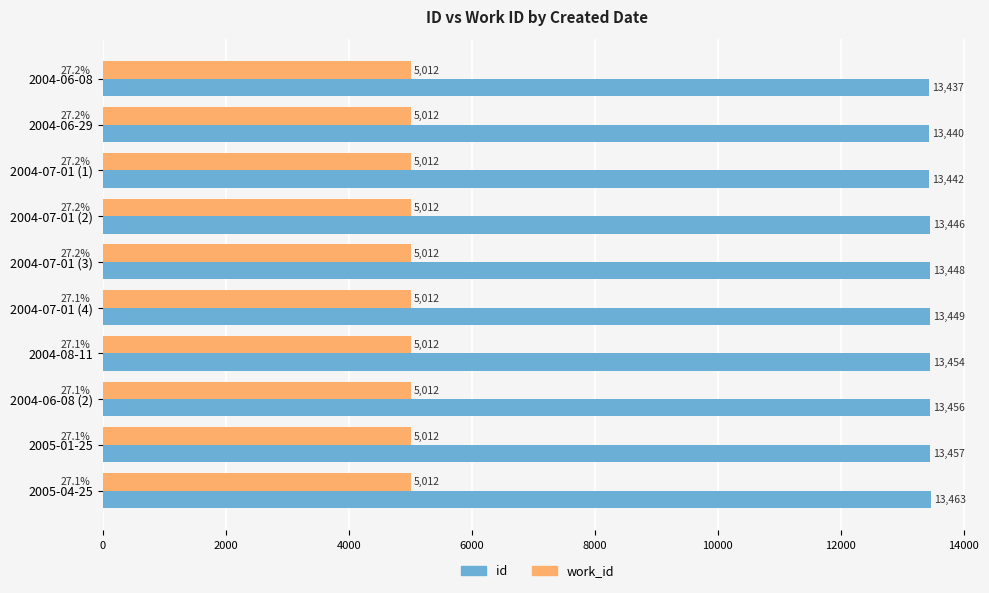

Count the number of categories in the chart.

10